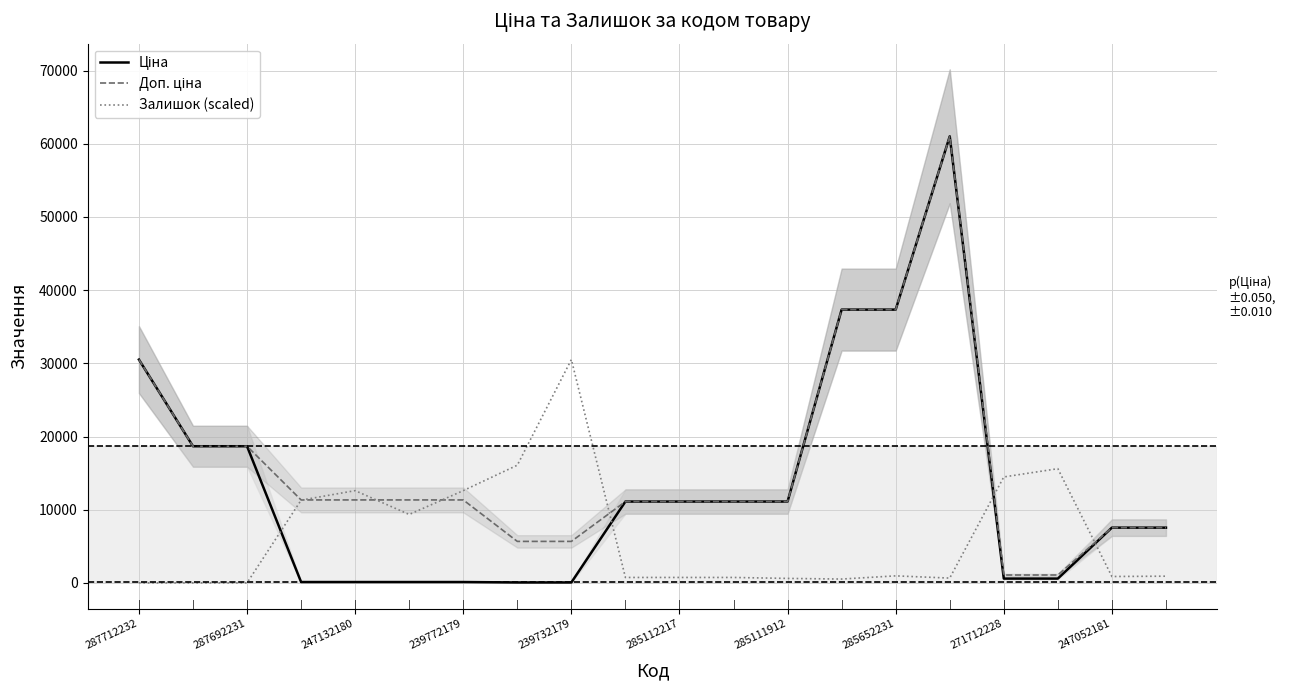

Which series ends up on top after the final intersection of Залишок (scaled) and Доп. ціна?

Доп. ціна